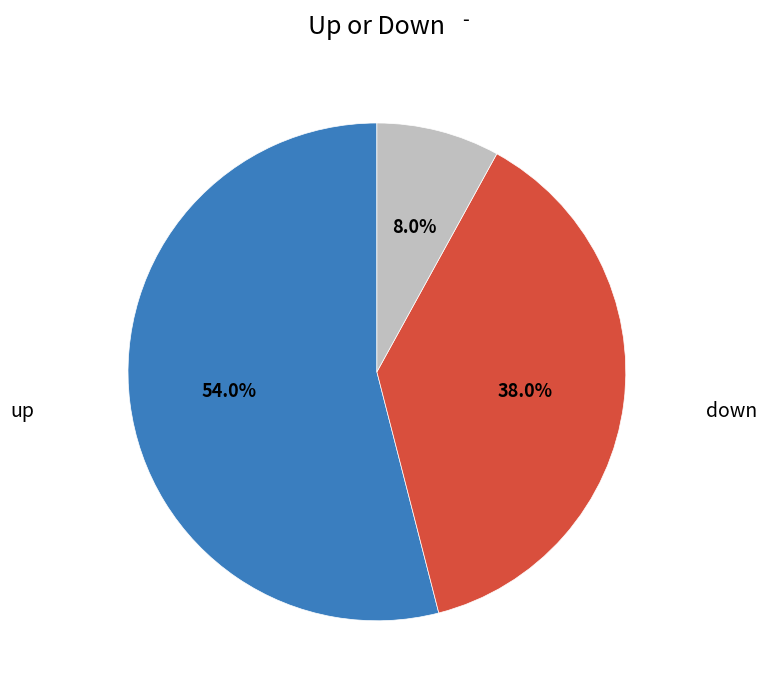

Which slice represents more than half of the pie?

up